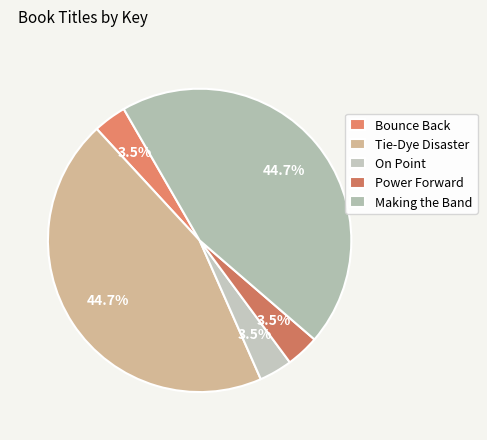

True or false: Tie-Dye Disaster accounts for 39% of the total.

False